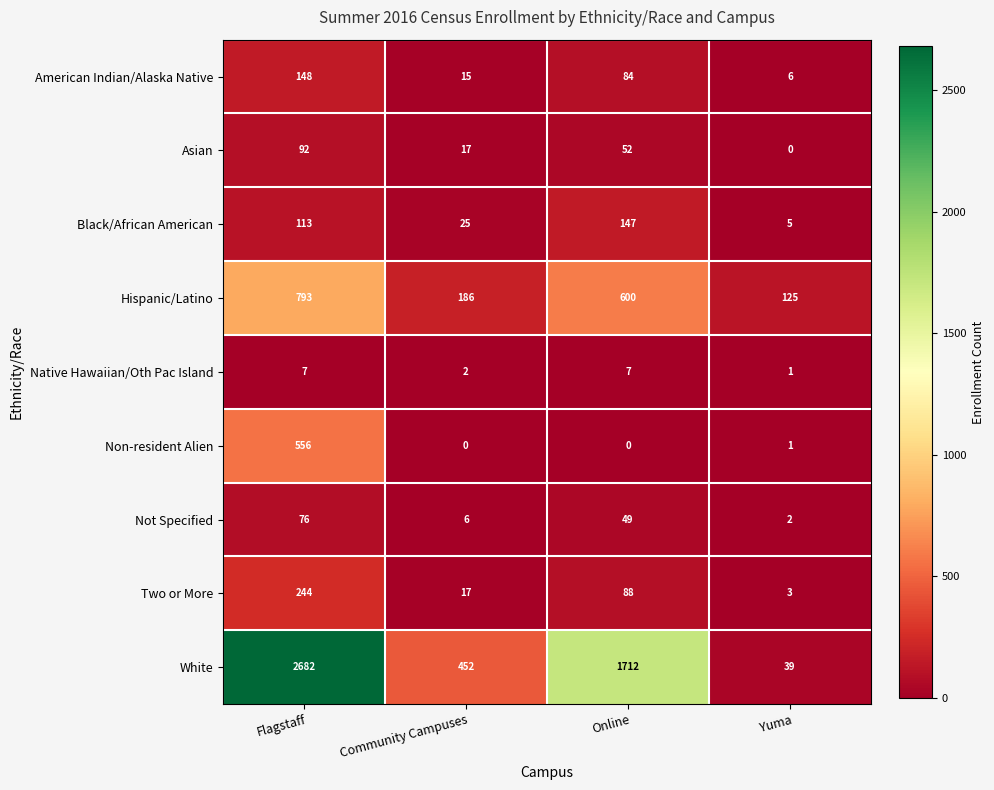

Which label corresponds to the largest value in the chart?

Flagstaff